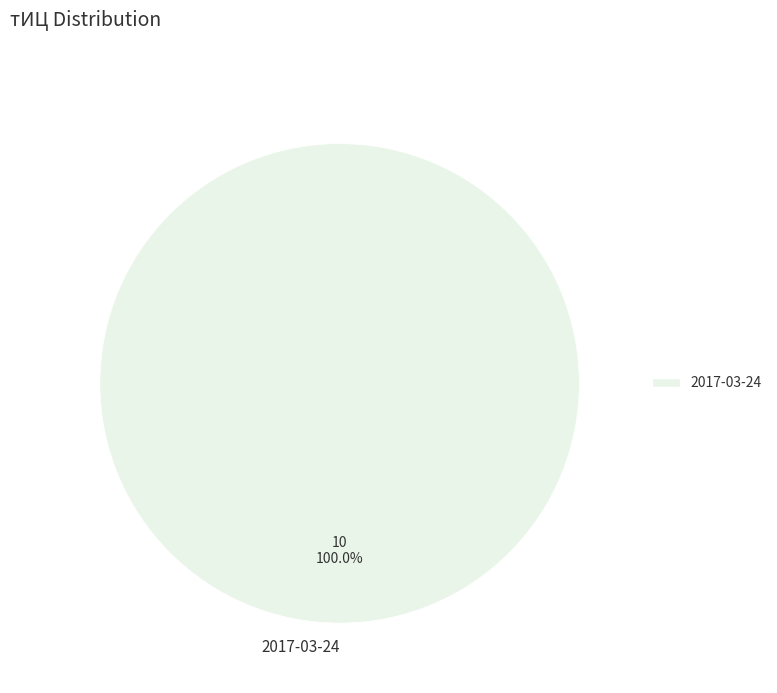

Rank the categories by value from highest to lowest.

2017-03-24